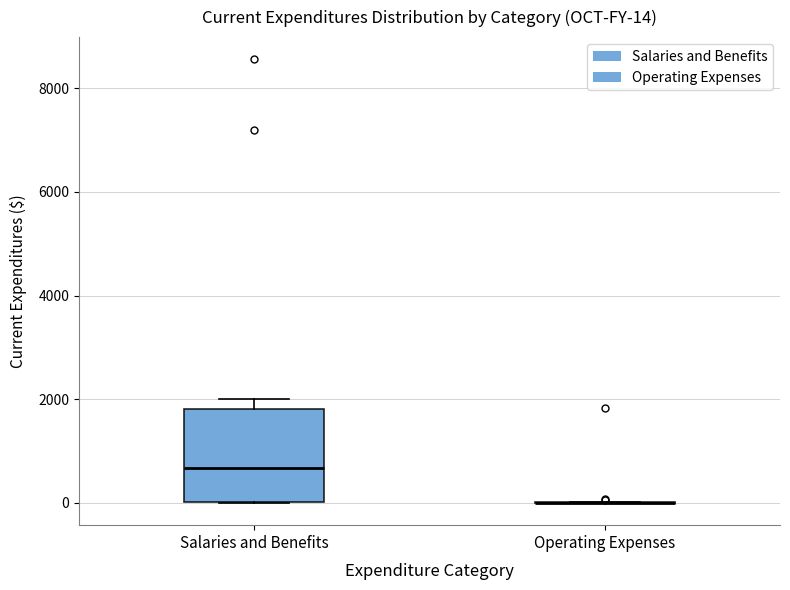

Comparing the boxes themselves (not the whiskers), which one is the tallest?

Salaries and Benefits